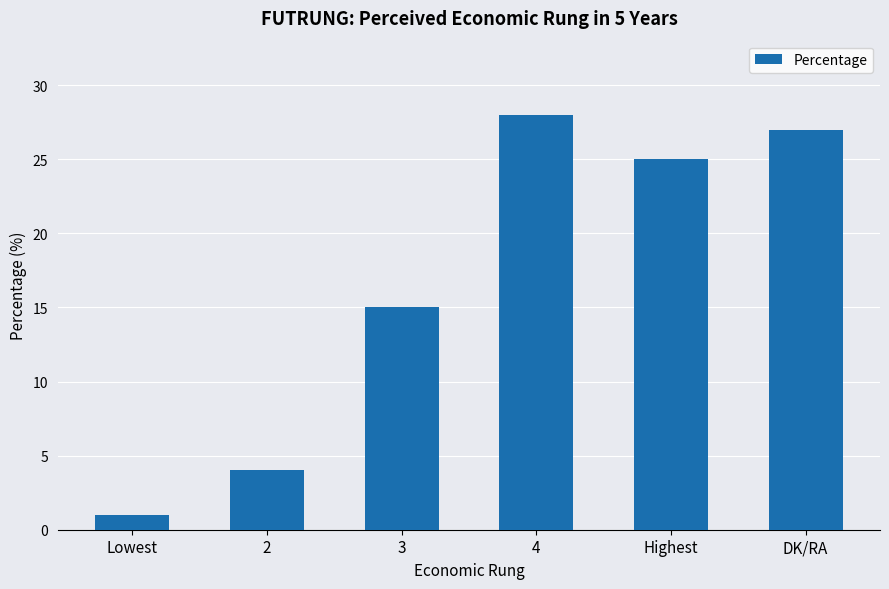

Which label corresponds to the largest value in the chart?

4